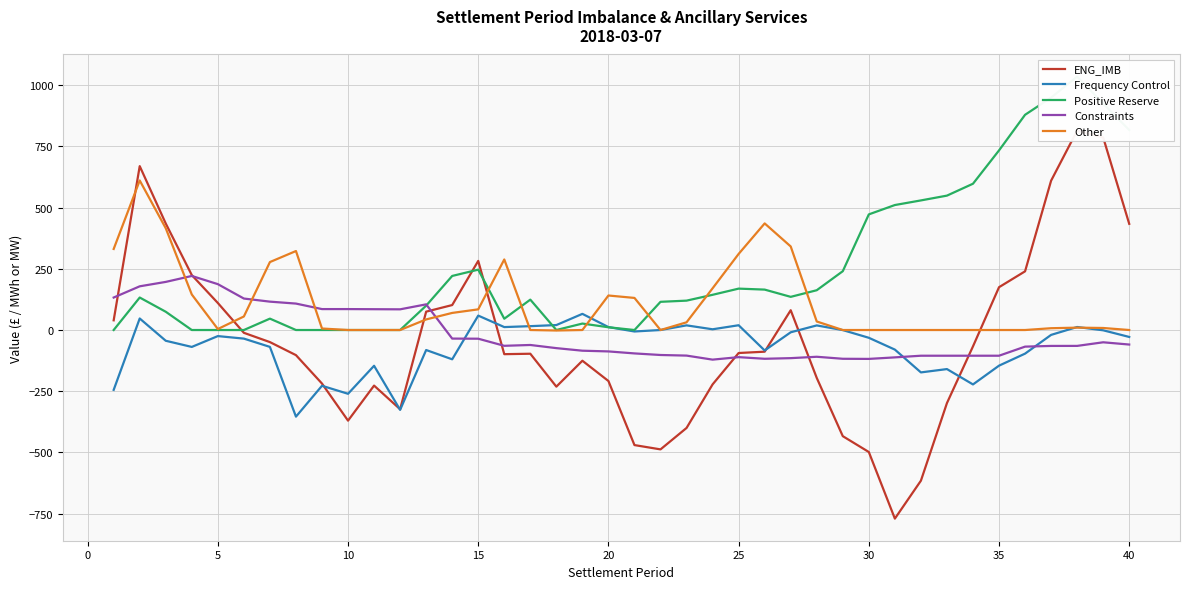

At how many categories does at least one series exceed 483?

11